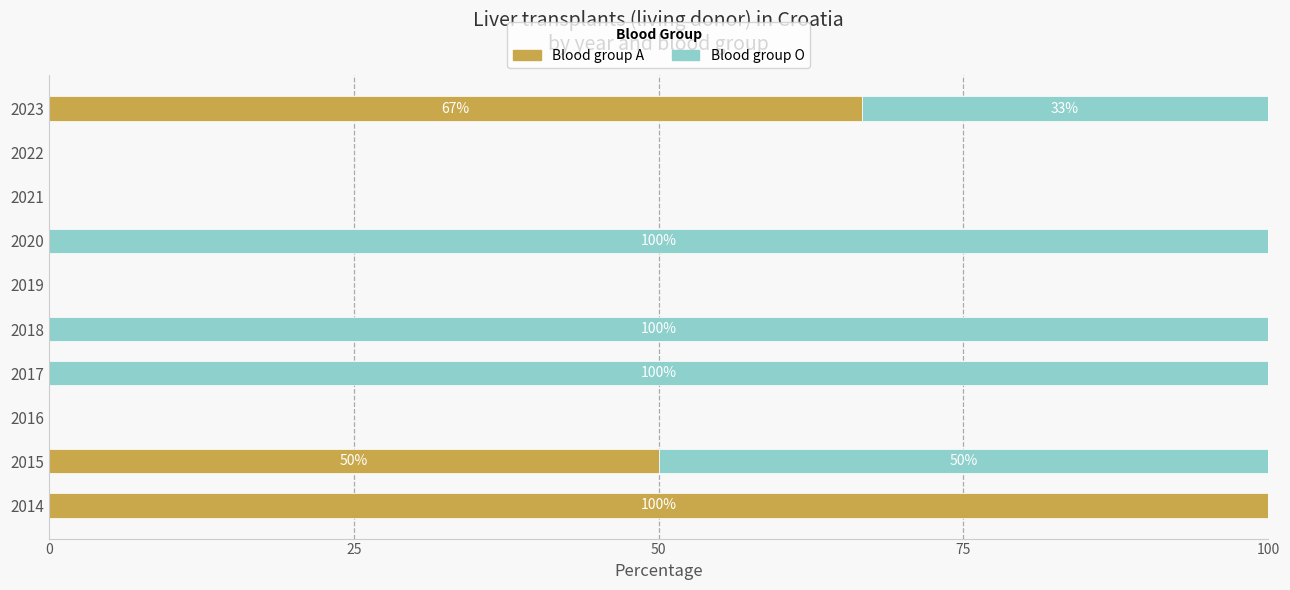

The value of Blood group A at 2020 is 0.0. True or false?

True